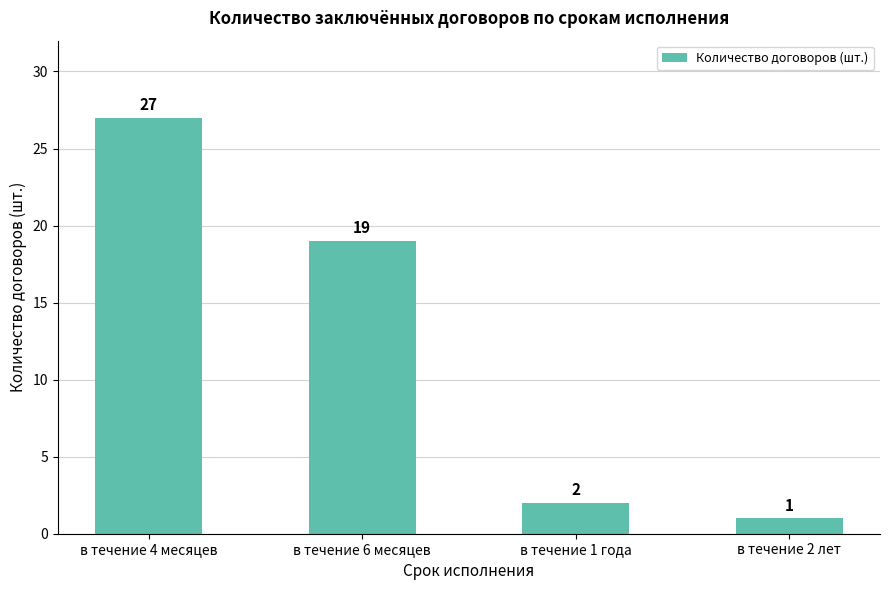

What is the change in value from в течение 6 месяцев to в течение 2 лет?

-18